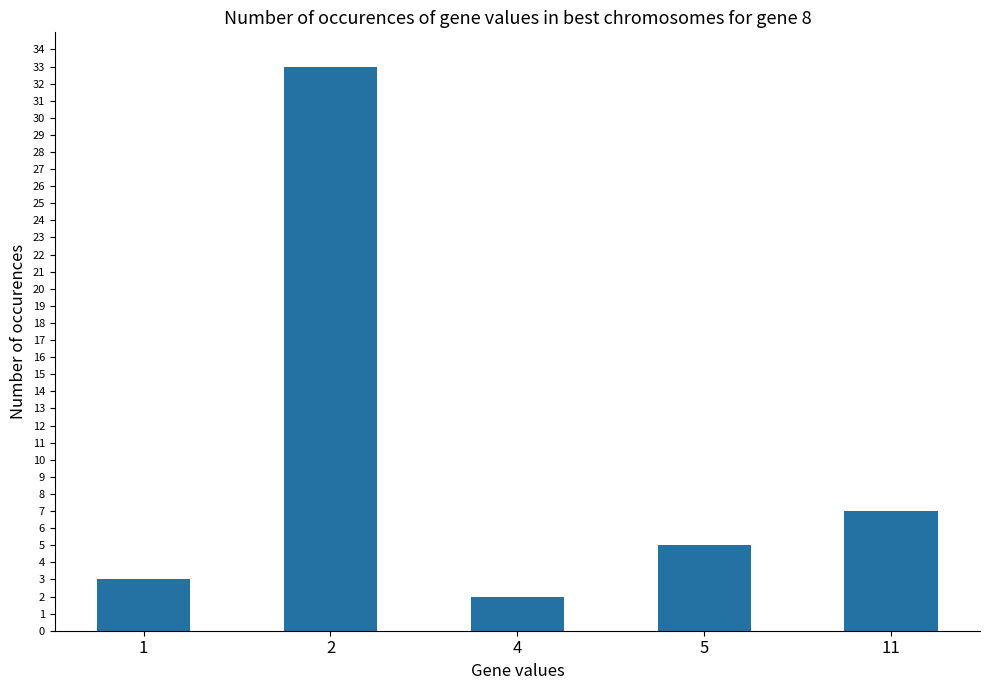

Between 1 and 11, which is larger?

11